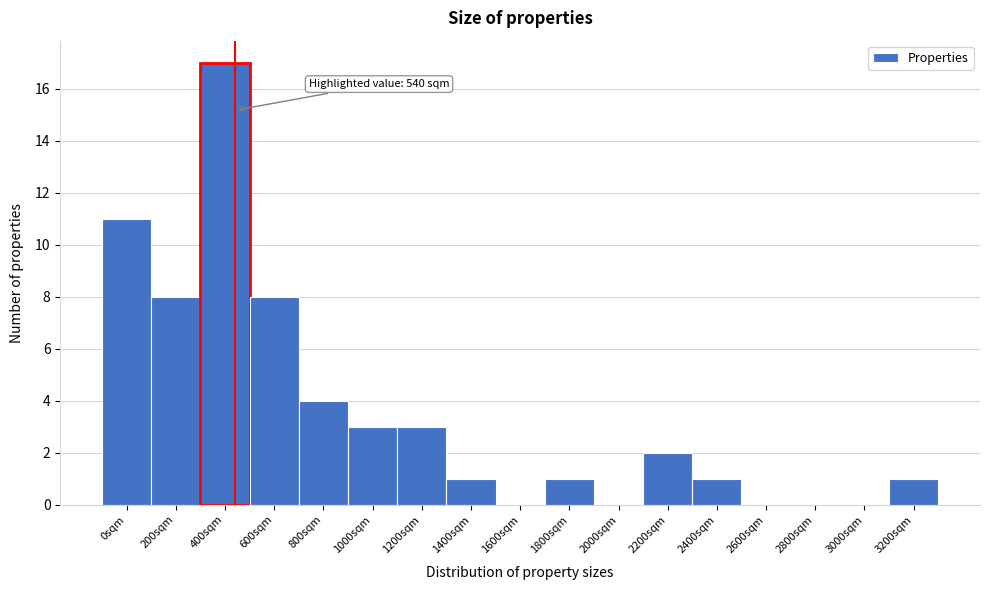

Reading left to right, extract all data points from this chart.

0sqm=11	200sqm=8	400sqm=17	600sqm=8	800sqm=4	1000sqm=3	1200sqm=3	1400sqm=1	1600sqm=0	1800sqm=1	2000sqm=0	2200sqm=2	2400sqm=1	2600sqm=0	2800sqm=0	3000sqm=0	3200sqm=1